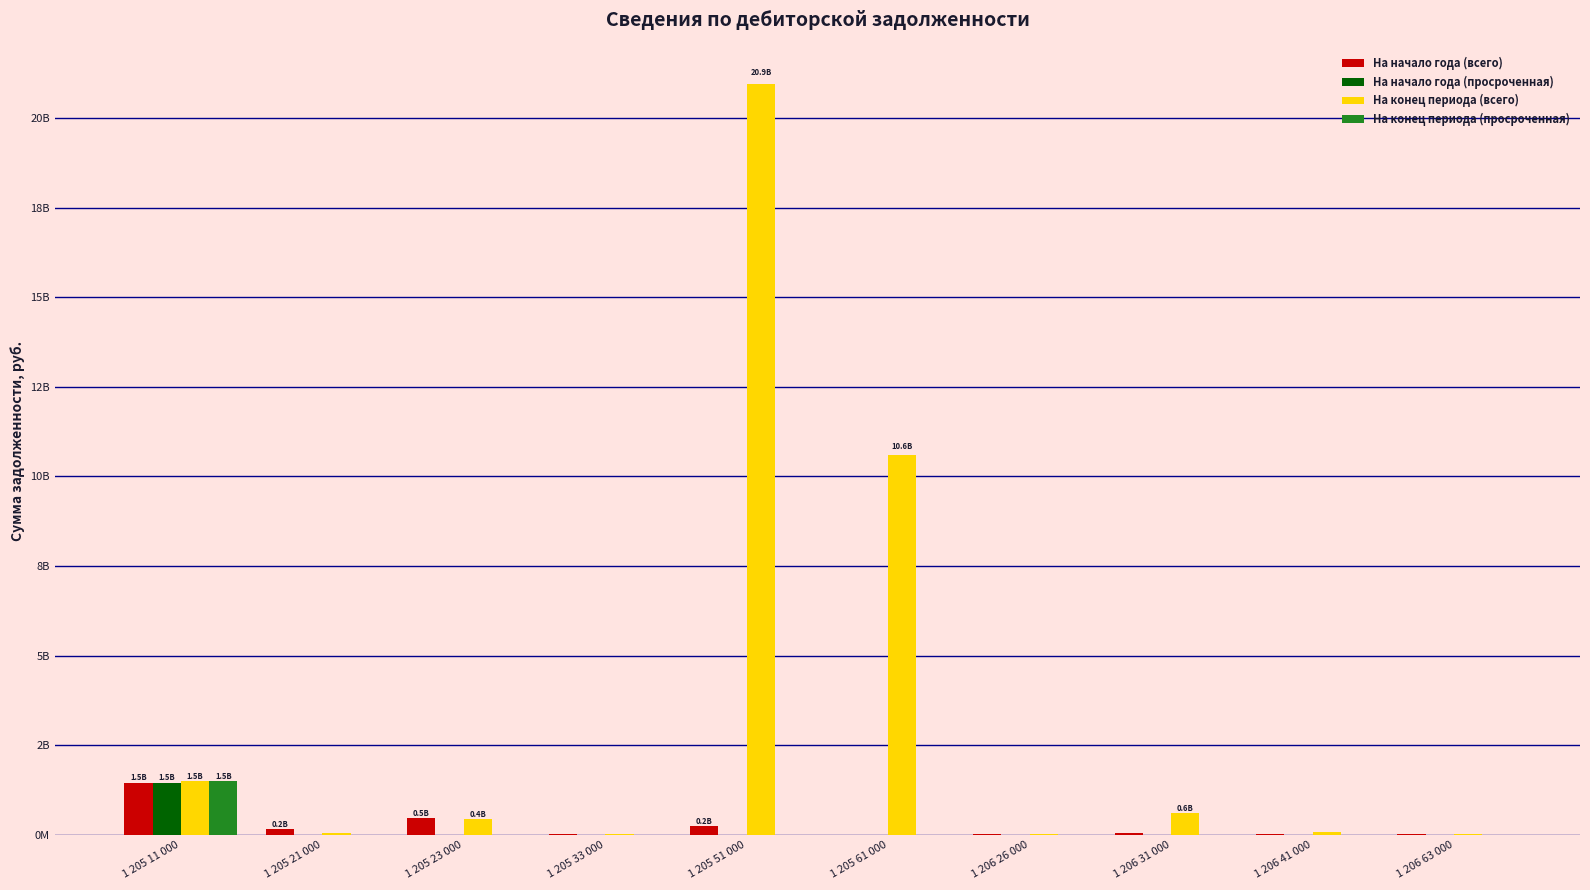

At which label does На начало года (всего) first exceed 54865158?

1 205 11 000